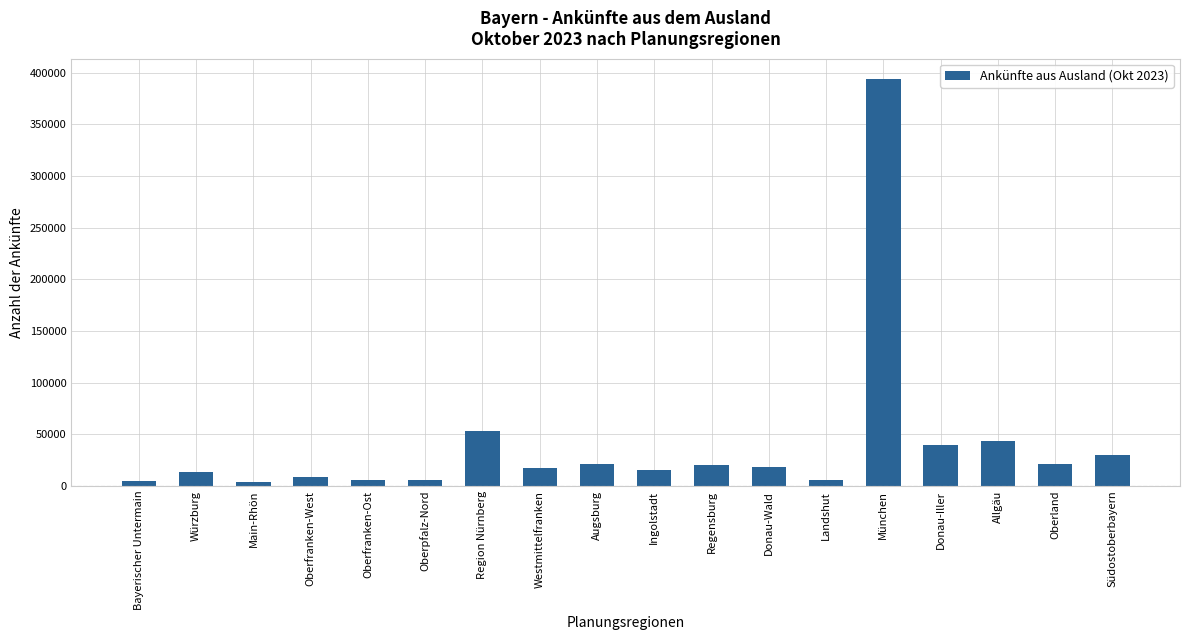

Is it true that the value at Allgäu is 71117?

False